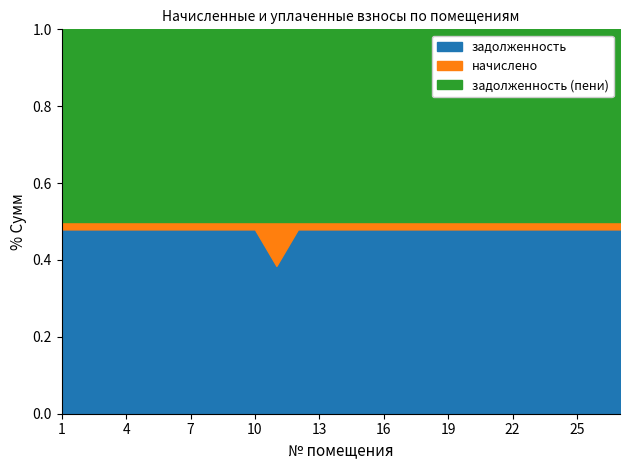

Which series has the largest total across all categories?

задолженность (пени)